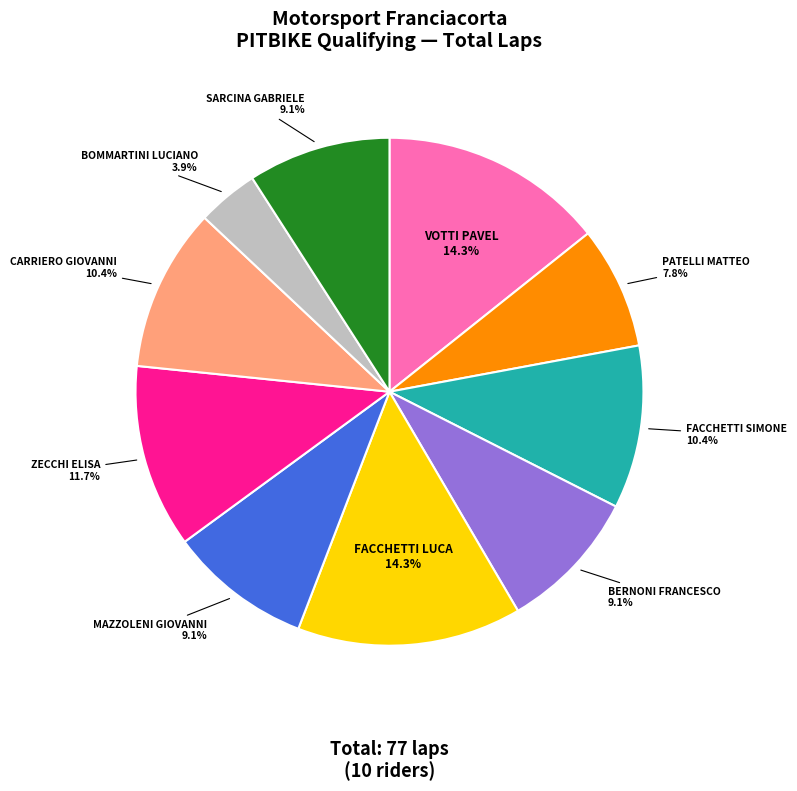

Is there a majority slice in this chart?

No